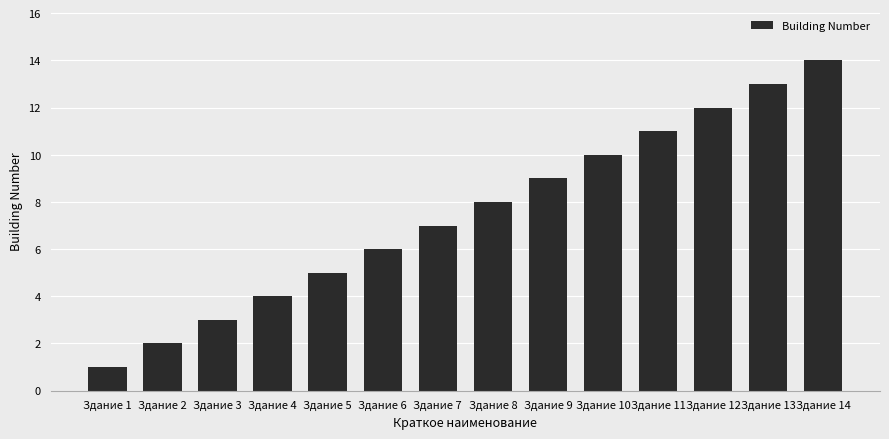

What is the difference between the values at Здание 5 and Здание 7?

2